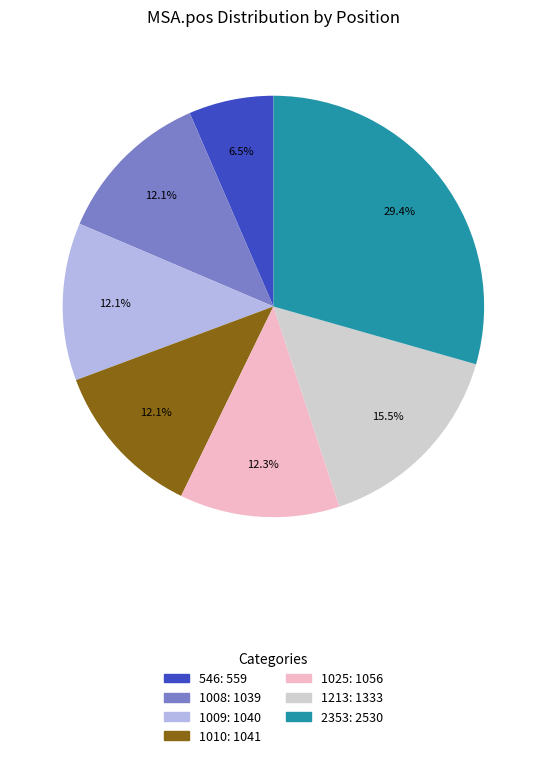

Which category has the smallest portion of the pie?

546